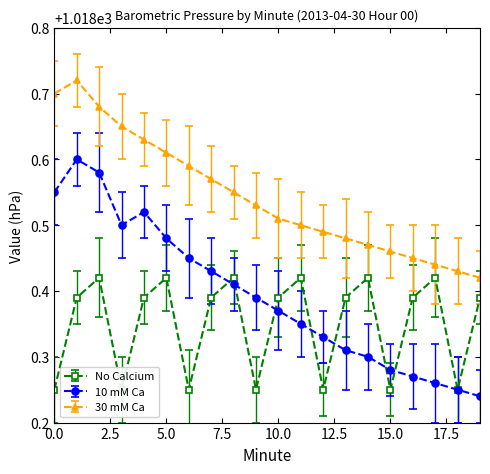

What are all the series names shown in the legend?

No Calcium, 10 mM Ca, 30 mM Ca